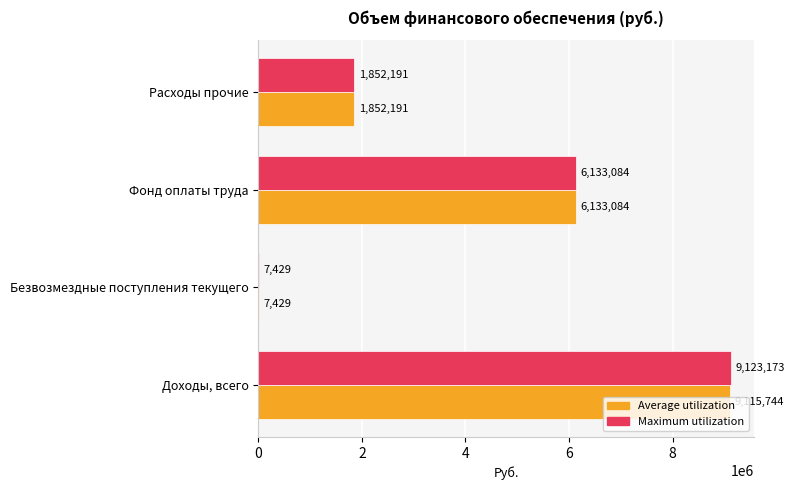

What is the sum of all Maximum utilization values?

17115877